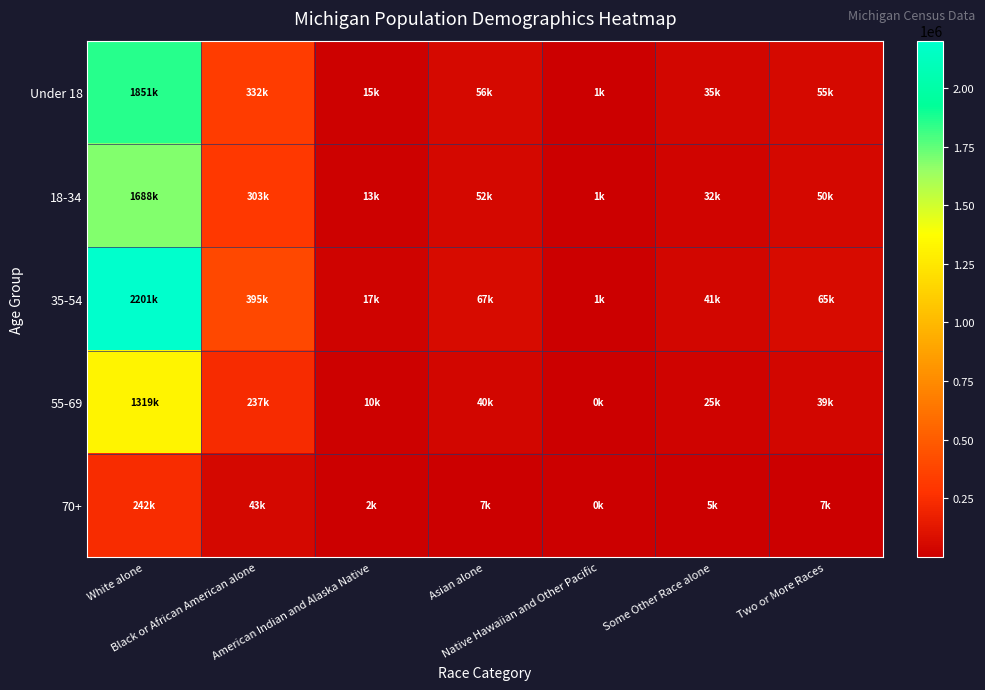

At how many categories does at least one series exceed 463013?

1